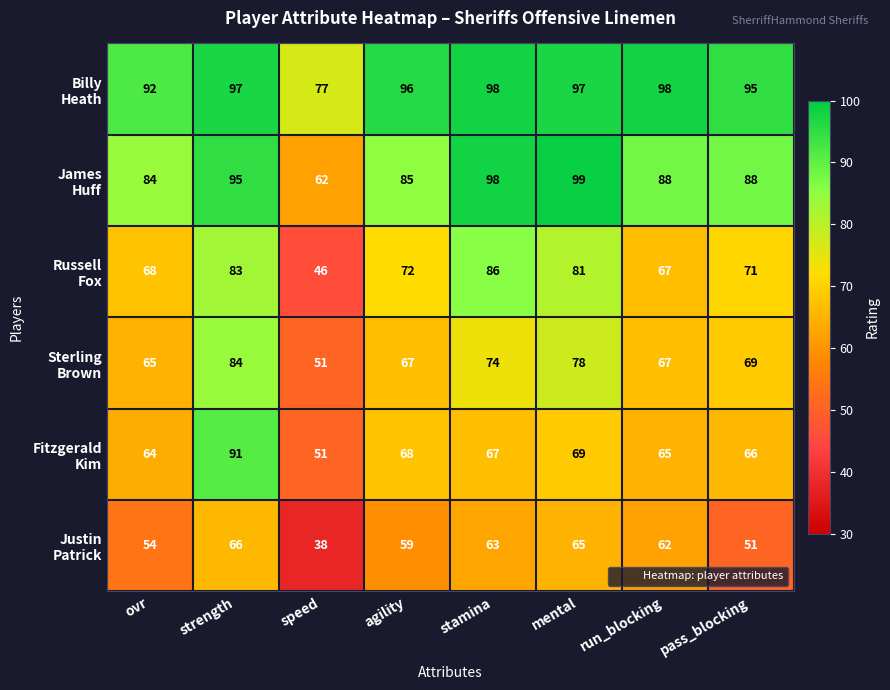

What is the total value across all series at pass_blocking?

440